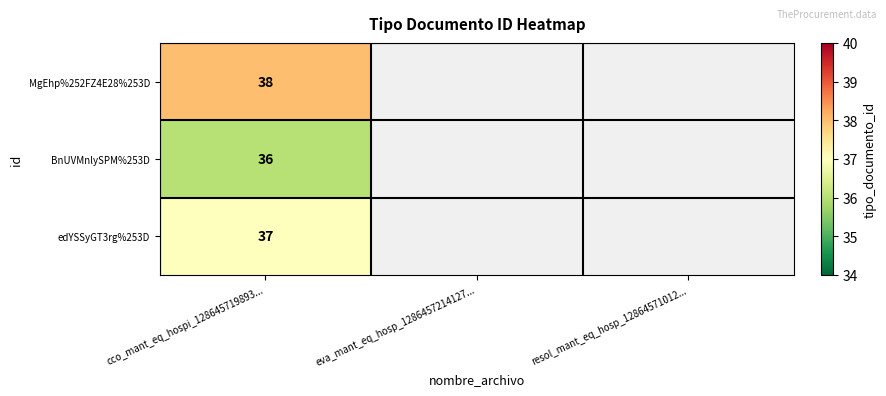

How many categories are shown in the chart?

3